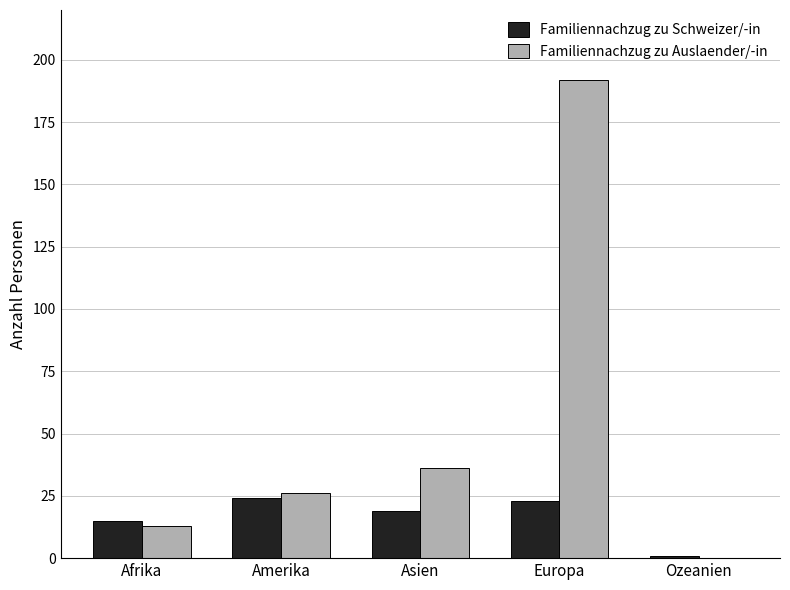

What is the average value of the Familiennachzug zu Auslaender/-in series?

53